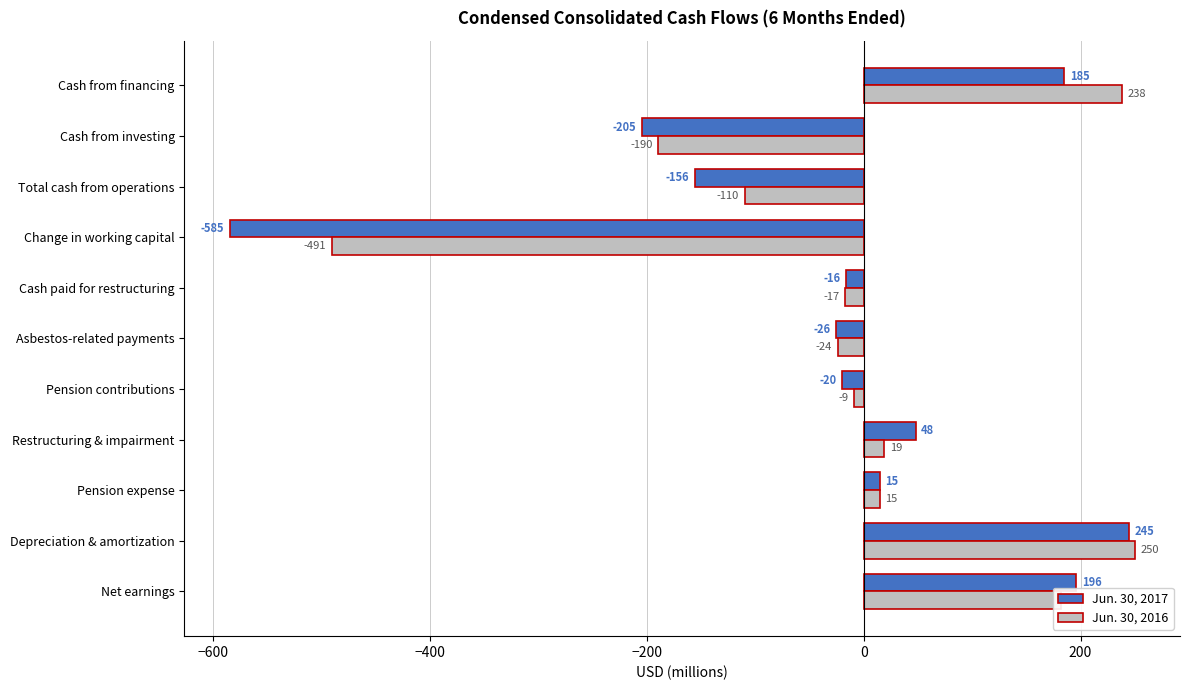

Which label corresponds to the smallest value in the chart?

Change in working capital